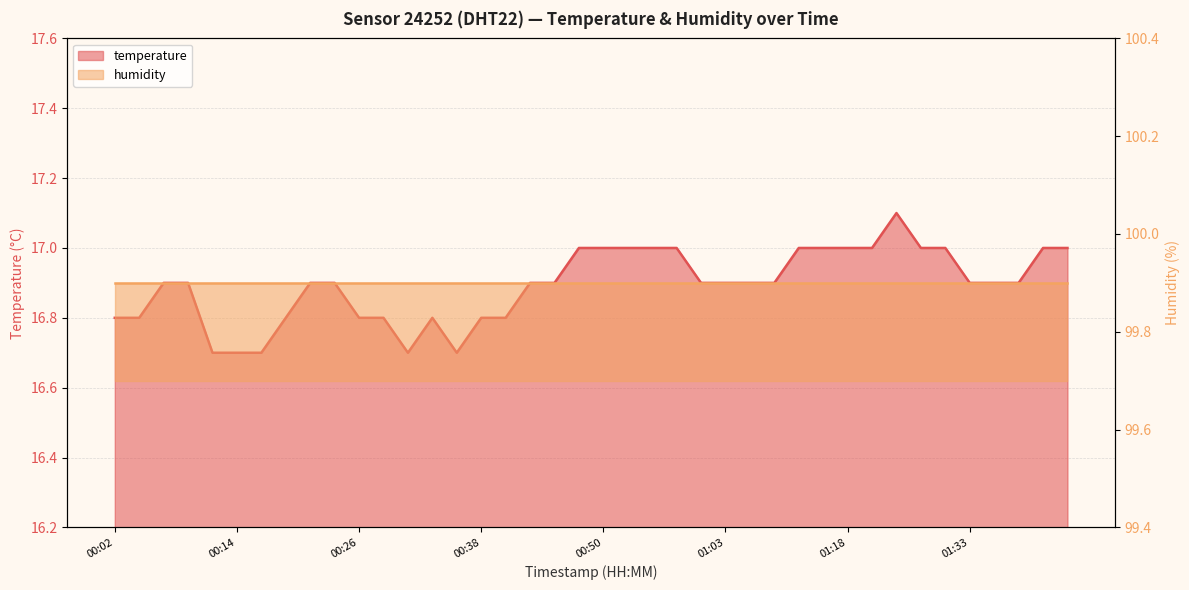

What is the greatest value displayed?

17.1